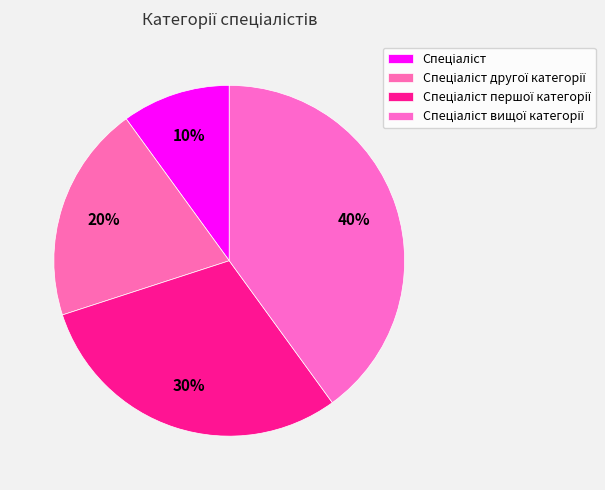

What percentage do Спеціаліст вищої категорії and Спеціаліст першої категорії together represent?

70.0%